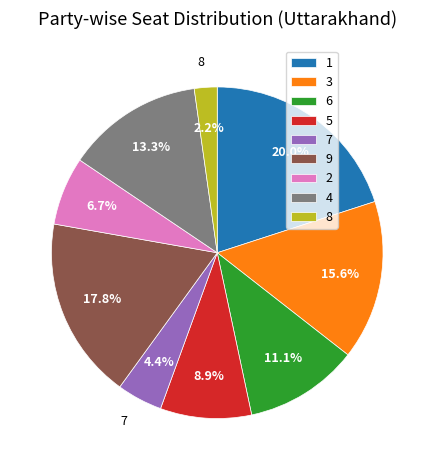

Rank the categories by value from highest to lowest.

1, 9, 3, 4, 6, 5, 2, 7, 8